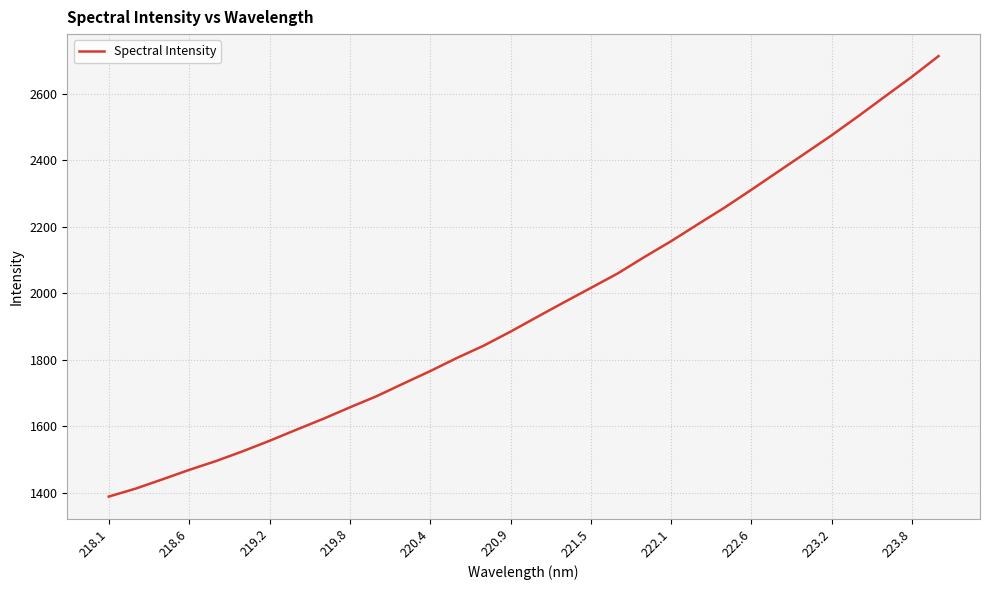

Reading left to right, extract all data points from this chart.

1388.2	1412.0	1439.9	1468.5	1495.0	1524.5	1556.1	1589.3	1622.0	1656.7	1690.4	1728.4	1765.8	1805.4	1842.5	1884.6	1929.0	1972.9	2016.1	2059.5	2109.1	2156.7	2207.7	2257.9	2311.4	2366.1	2420.6	2475.3	2533.1	2592.4	2651.4	2713.7